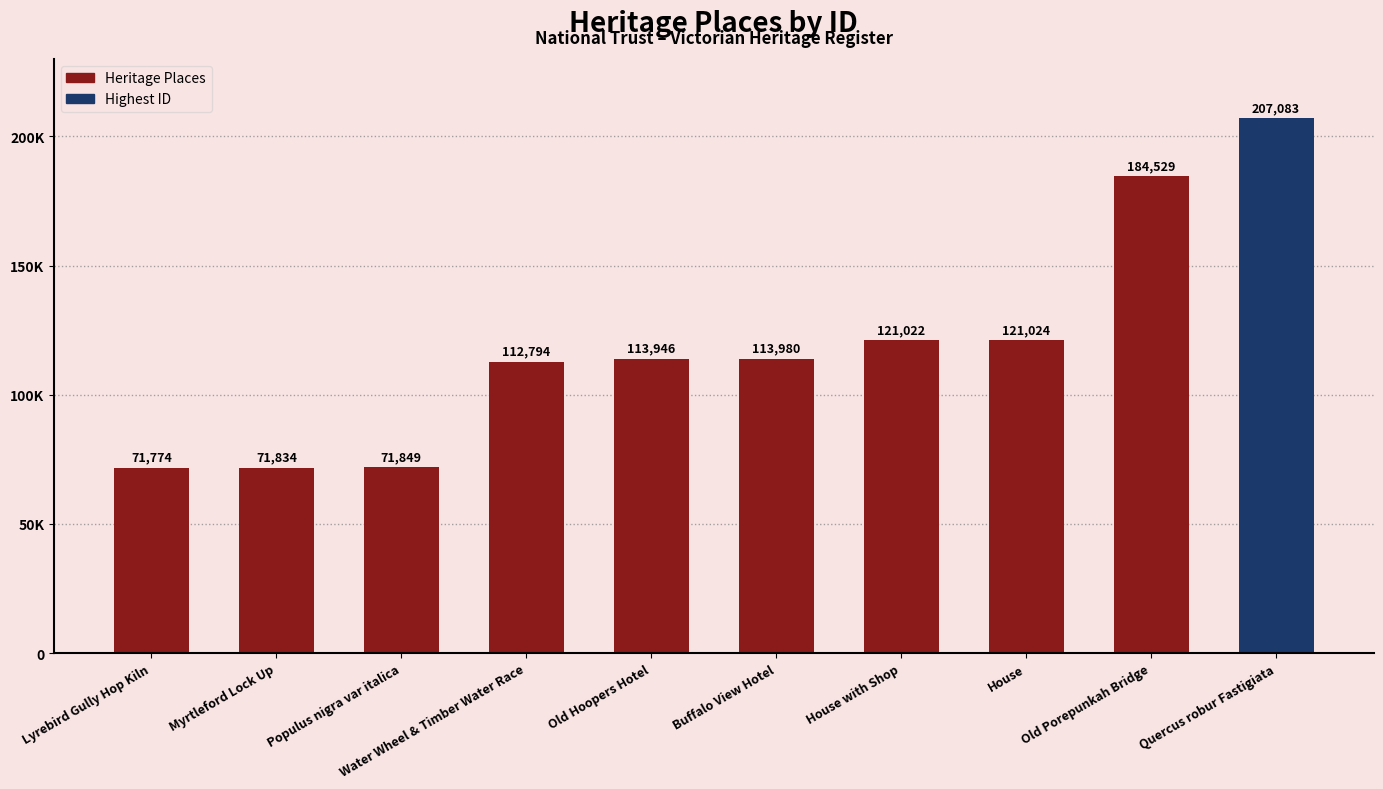

What is the label of the 7th bar from the left?

House with Shop